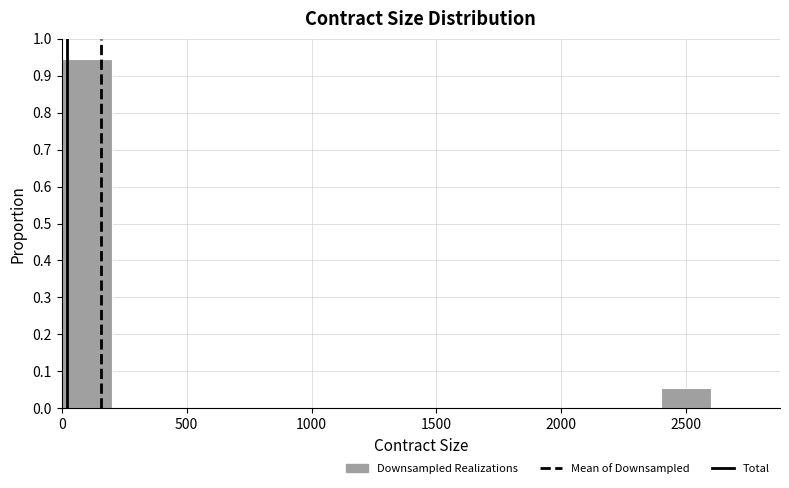

Over which range of the x-axis is the bar tallest?

0 to 200